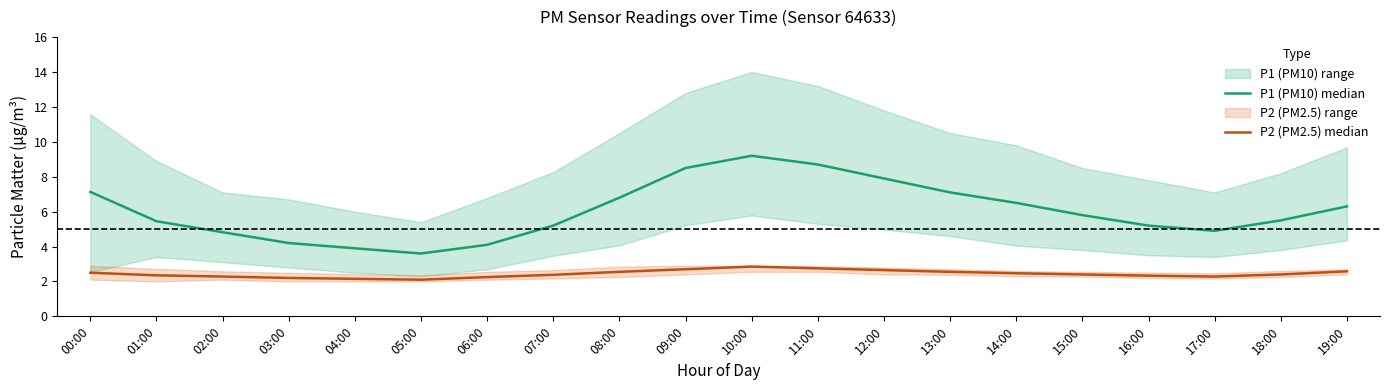

At which label is P2 (PM2.5) median closest to 2?

05:00